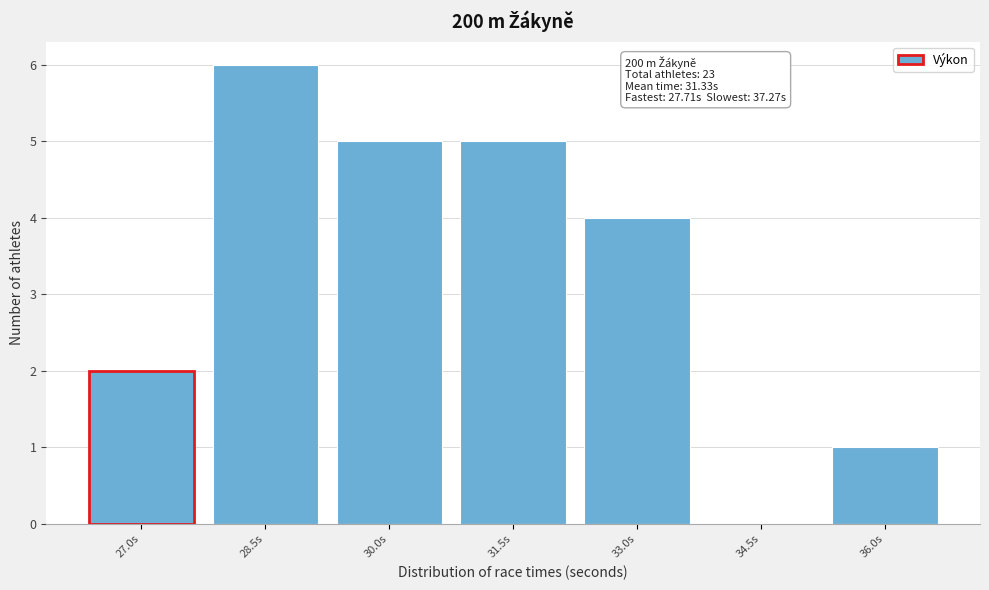

Reading left to right, extract all data points from this chart.

27.0s=2	28.5s=6	30.0s=5	31.5s=5	33.0s=4	34.5s=0	36.0s=1